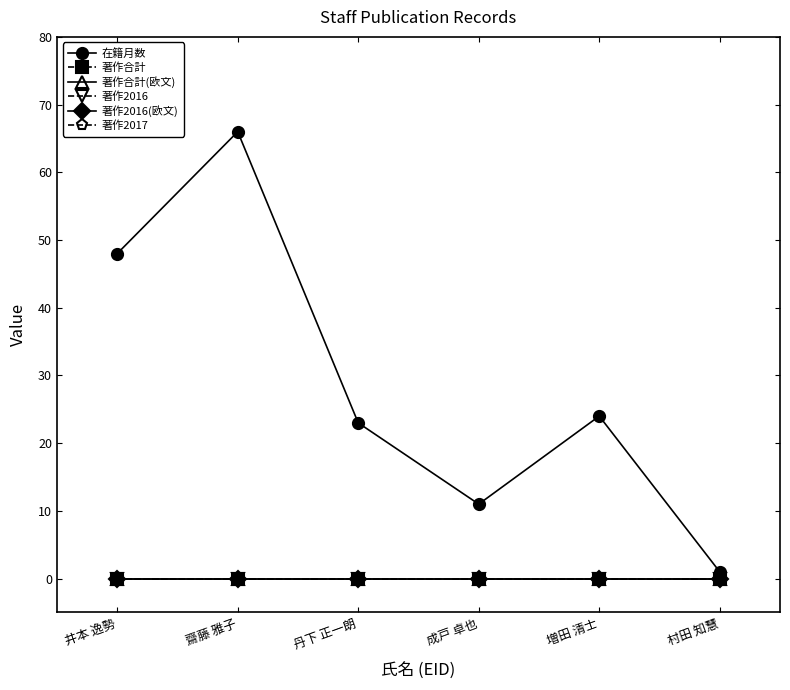

Is this an area chart (filled region under the line)?

No